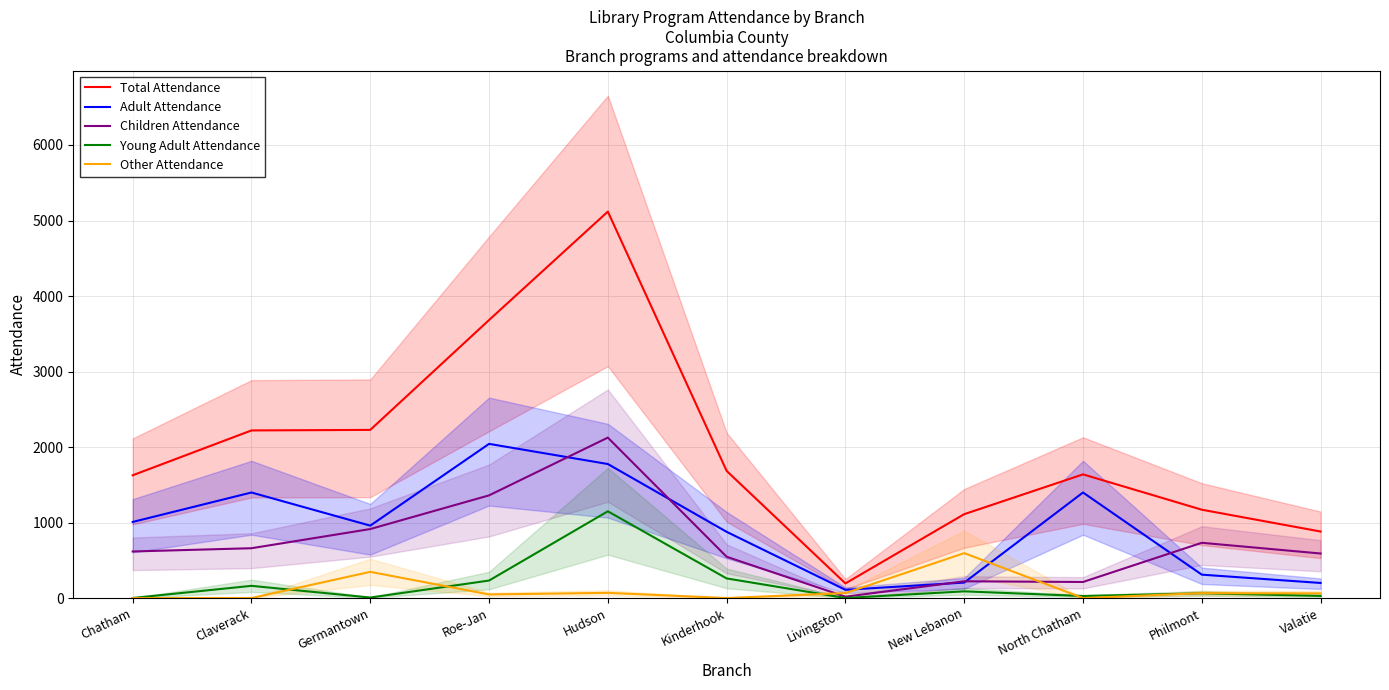

Reading right to left, list all the values displayed in this chart.

Total Attendance: 881	1170	1638	1111	194	1684	5118	3682	2227	2220	1626
Adult Attendance: 200	310	1398	205	109	877	1775	2042	959	1398	1008
Children Attendance: 590	732	213	222	18	547	2125	1360	914	660	617
Young Adult Attendance: 29	63	27	89	1	260	1149	232	7	162	1
Other Attendance: 62	65	0	595	66	0	69	48	347	0	0